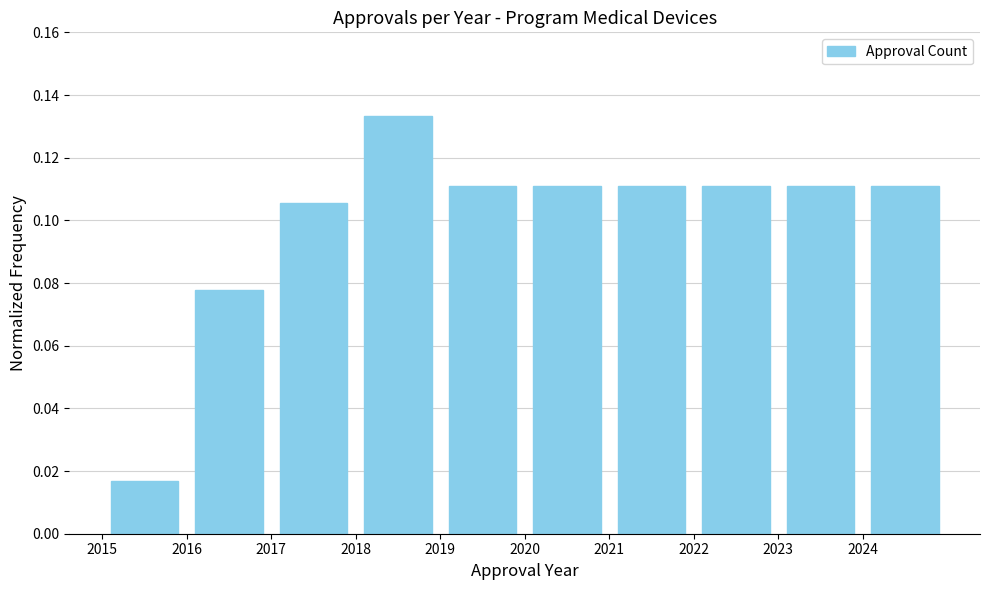

Which range on the x-axis has the tallest bar?

2018 to 2019